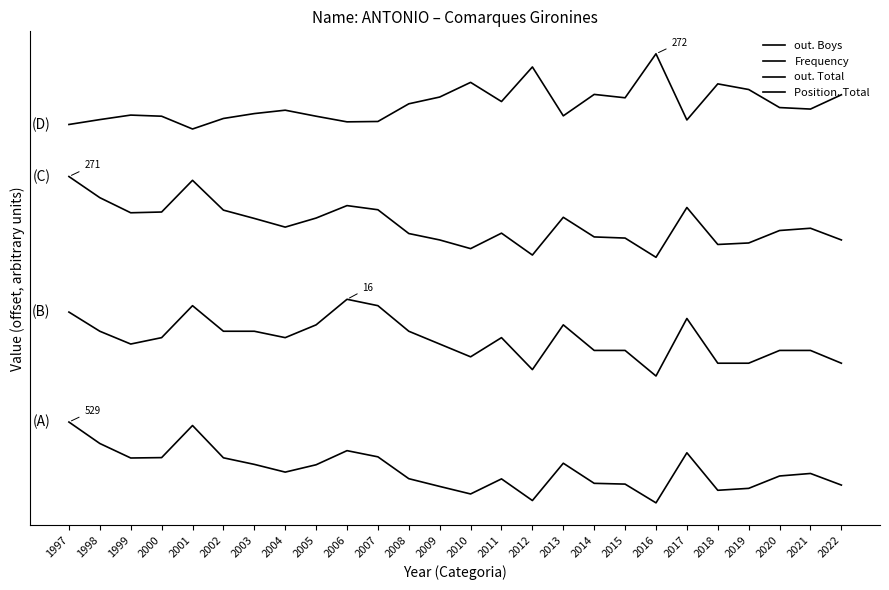

What is the highest value of the Frequency series?

110.0